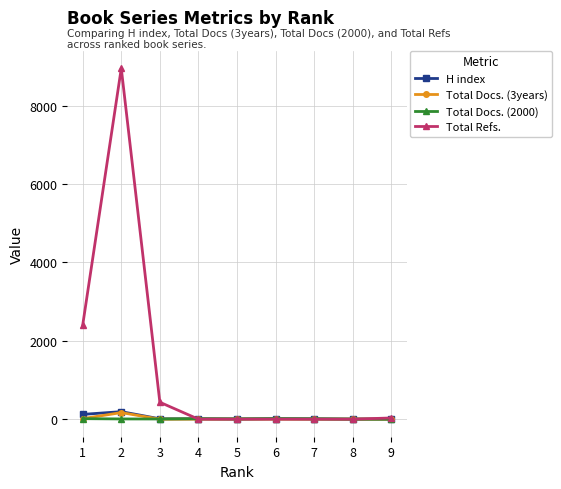

Which series has the widest spread of values?

Total Refs.